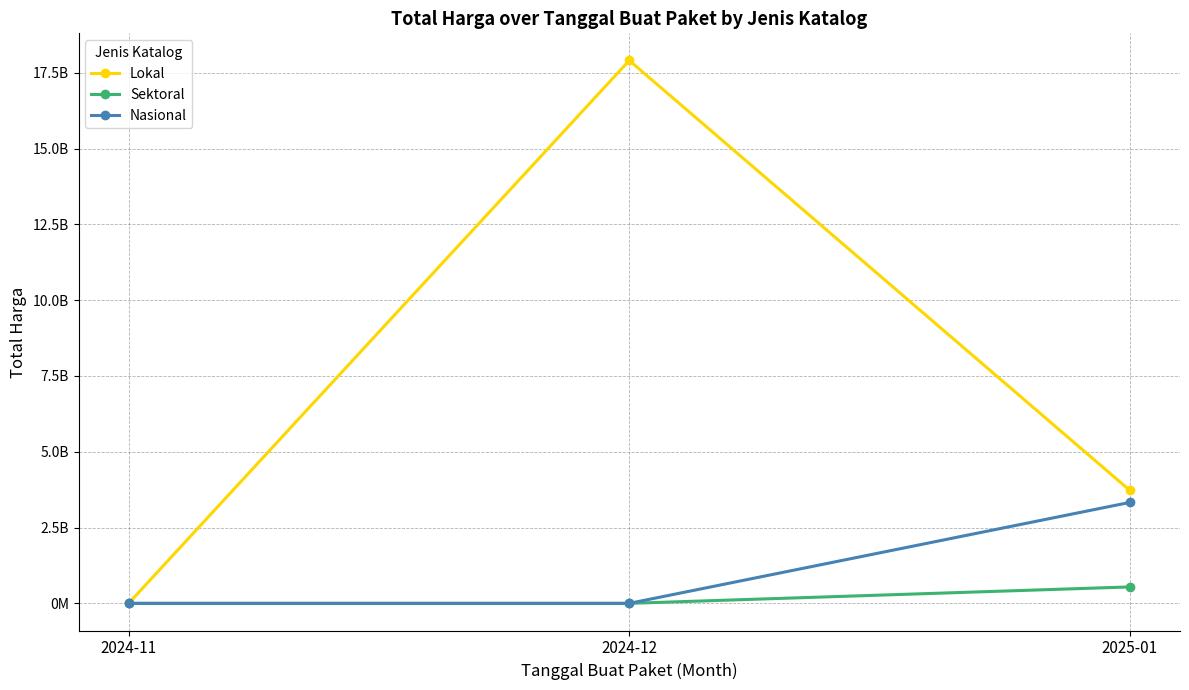

At which category is the sum across all series the highest?

2024-12